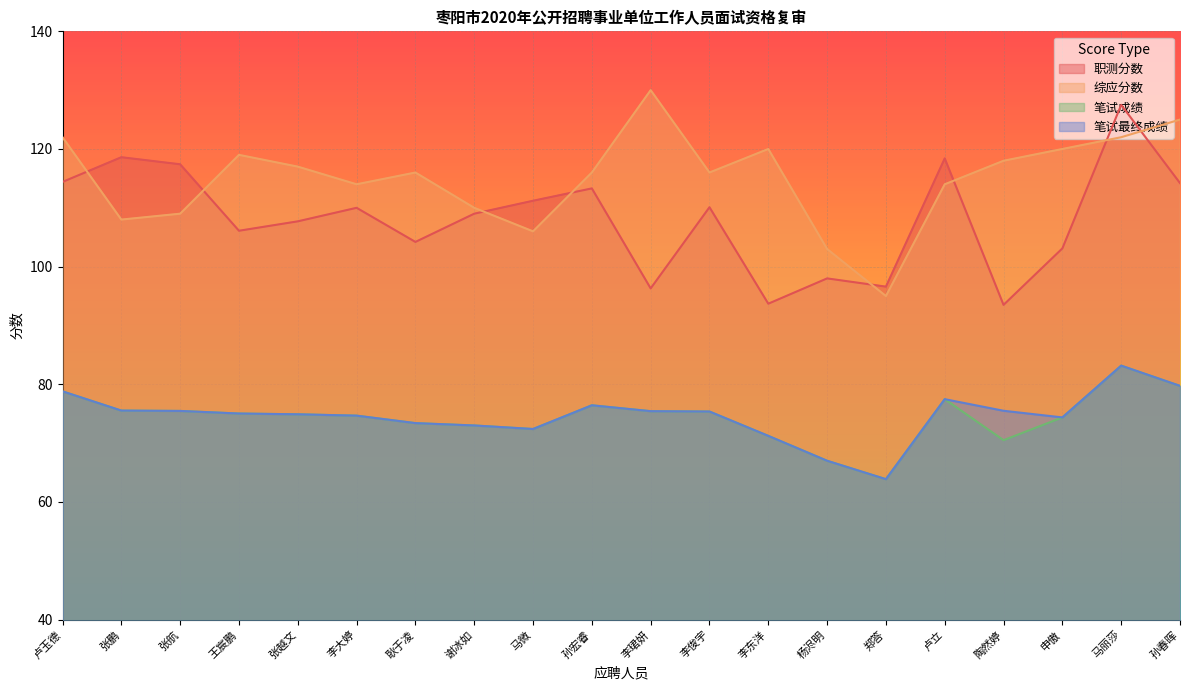

True or false: 职测分数 and 笔试最终成绩 cross at least once.

False